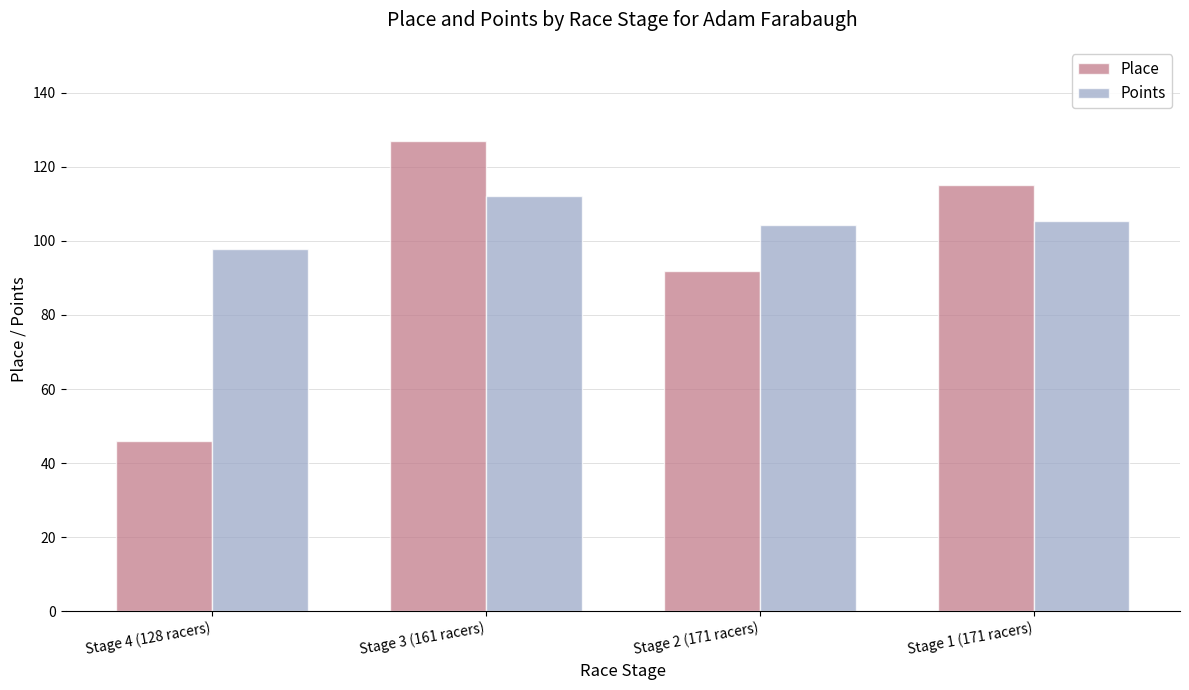

What is the spread (max minus min) of values at Stage 4 (128 racers)?

51.9